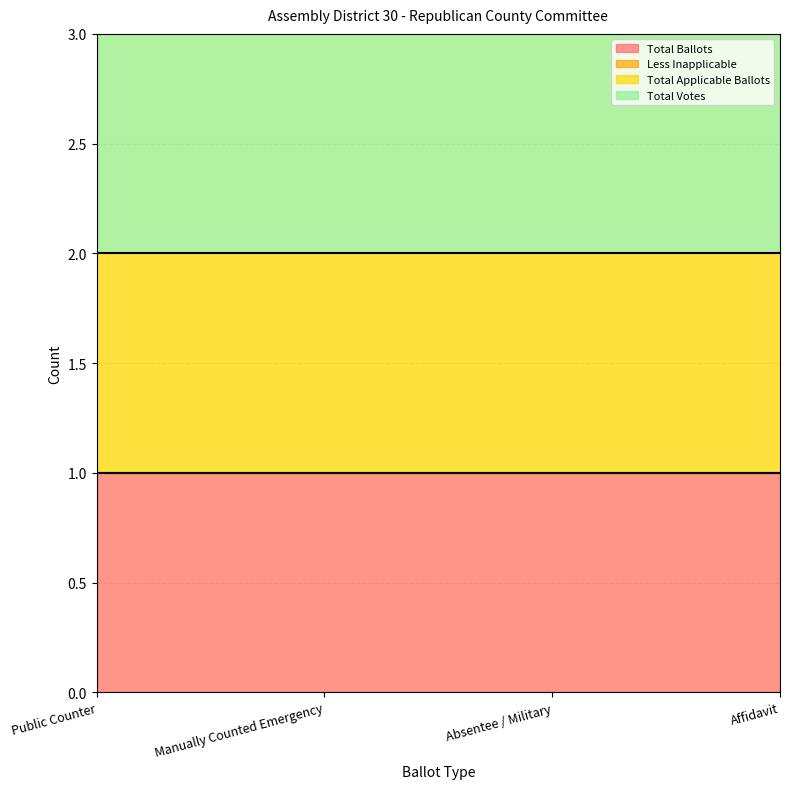

Reading left to right, extract all data points from this chart.

Total Ballots: Public Counter=1	Manually Counted Emergency=1	Absentee / Military=1	Affidavit=1
Less Inapplicable: Public Counter=0	Manually Counted Emergency=0	Absentee / Military=0	Affidavit=0
Total Applicable Ballots: Public Counter=1	Manually Counted Emergency=1	Absentee / Military=1	Affidavit=1
Total Votes: Public Counter=2	Manually Counted Emergency=2	Absentee / Military=2	Affidavit=2